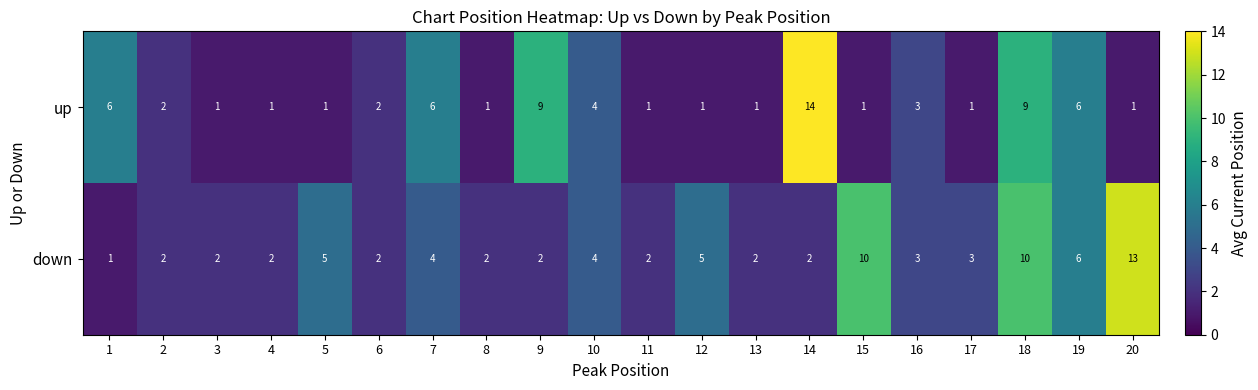

The value of up at 13 is 1. True or false?

True